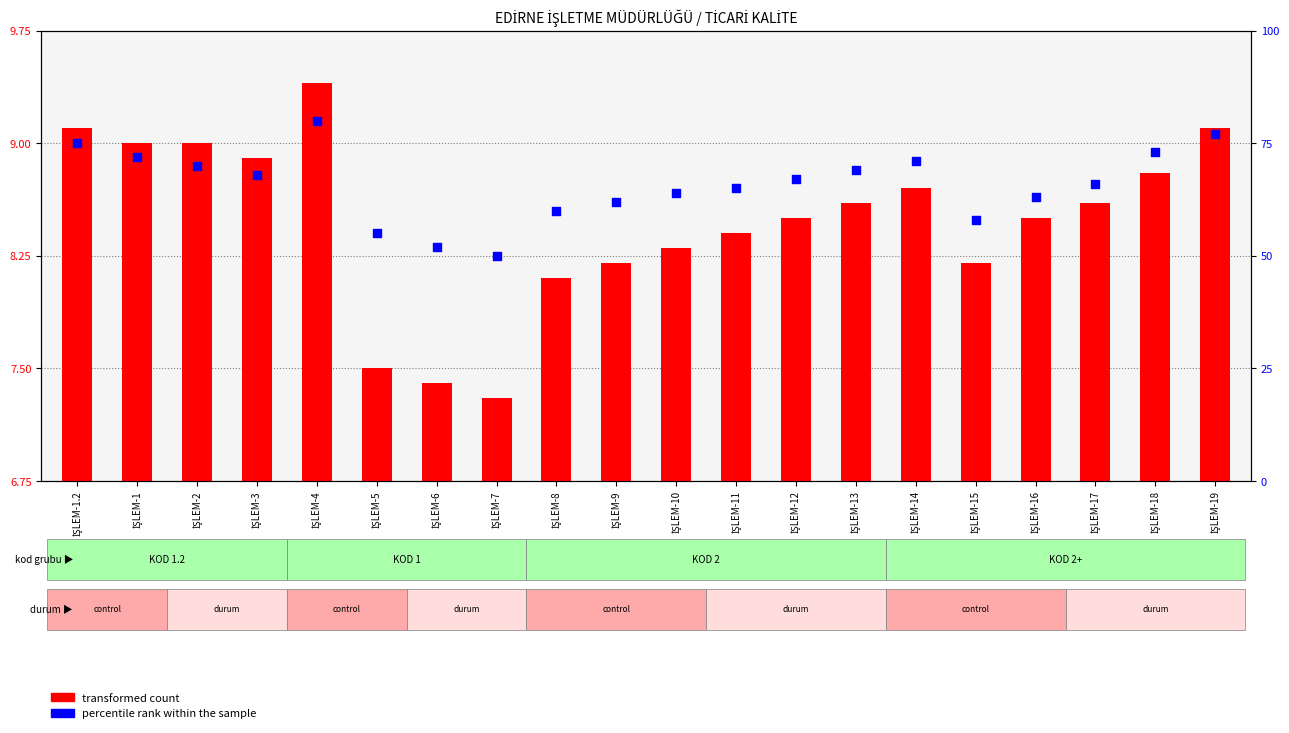

Which series has the widest spread of Y values?

percentile rank within the sample